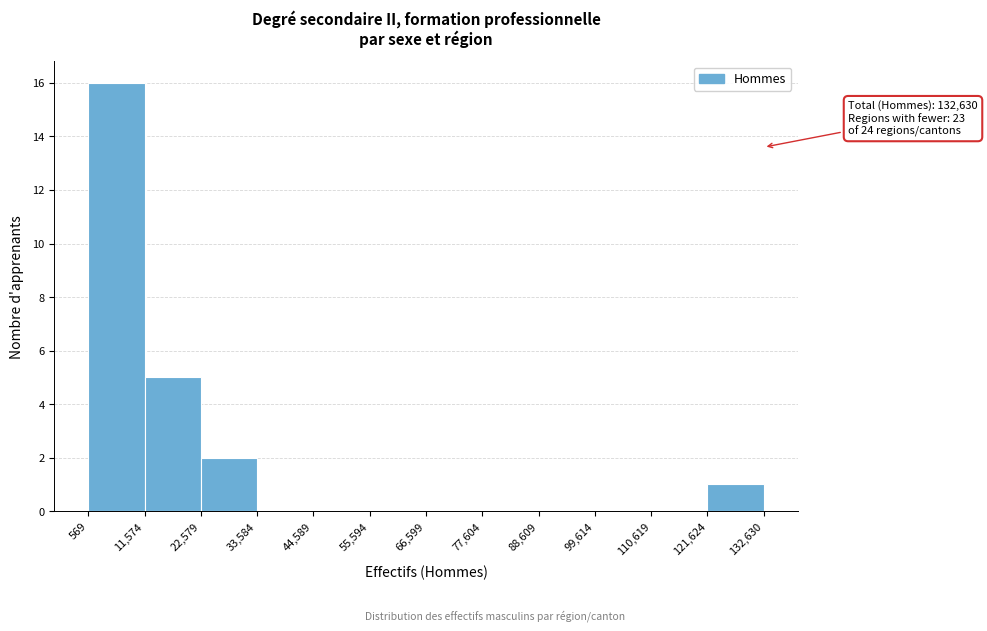

Which range on the x-axis has the tallest bar?

569 to 11,574